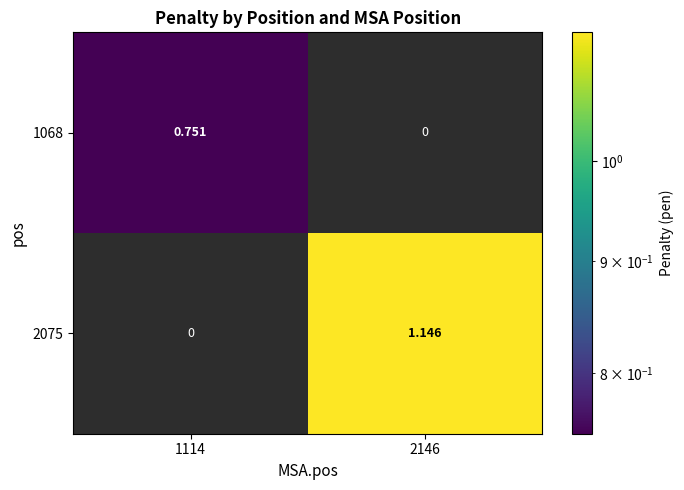

Is the value of 1068 at 2146 greater than the value of 2075 at 2146?

No